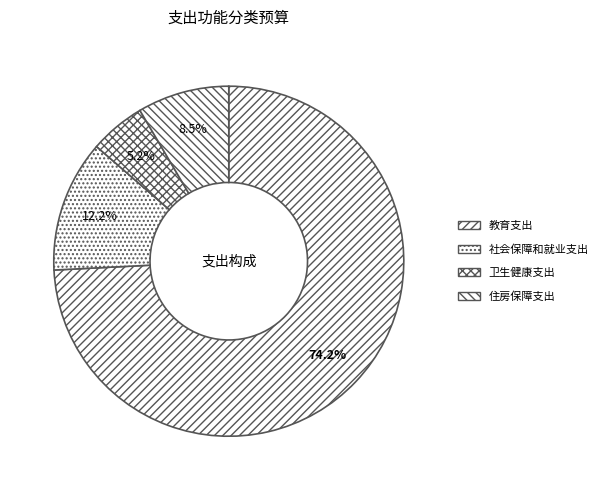

Combined, what portion of the pie is 卫生健康支出 and 教育支出?

79.4%